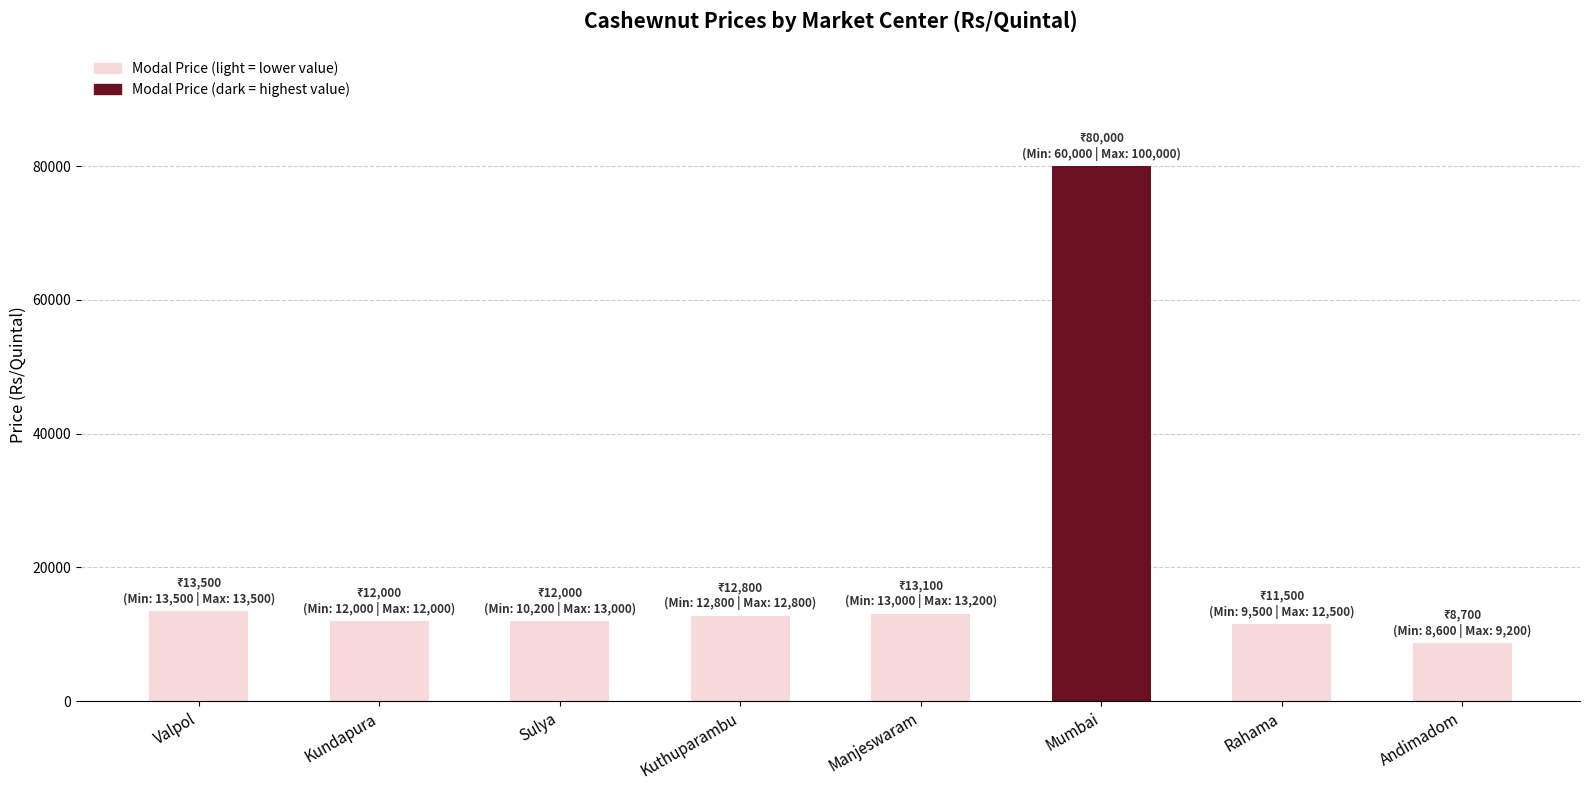

Is it true that the value at Rahama is 11500?

True